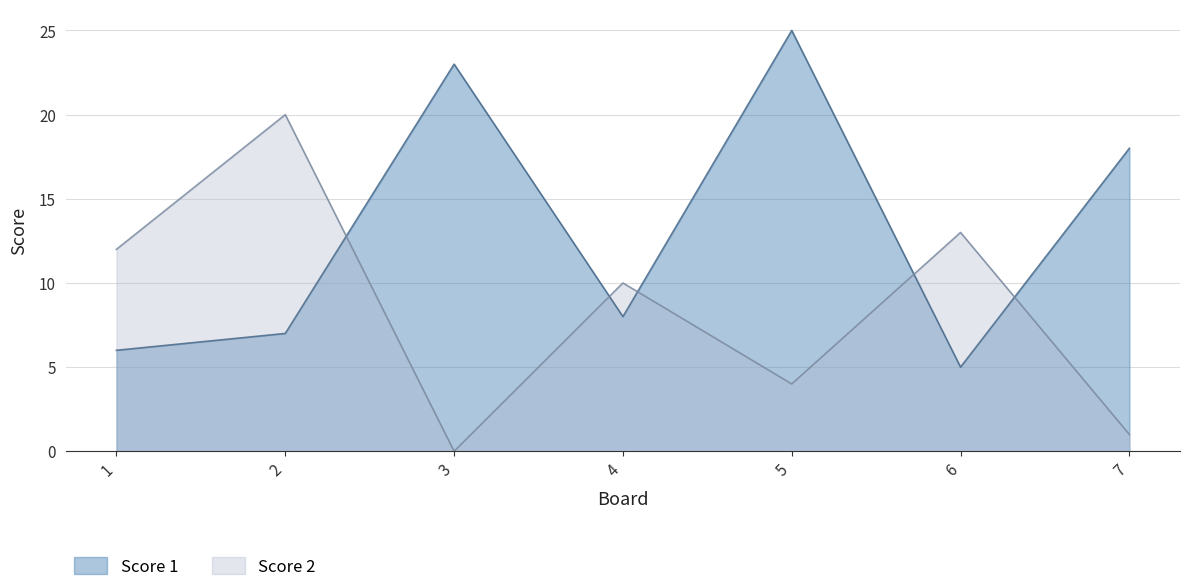

List the series in order of their peak value, lowest first.

Score 2, Score 1